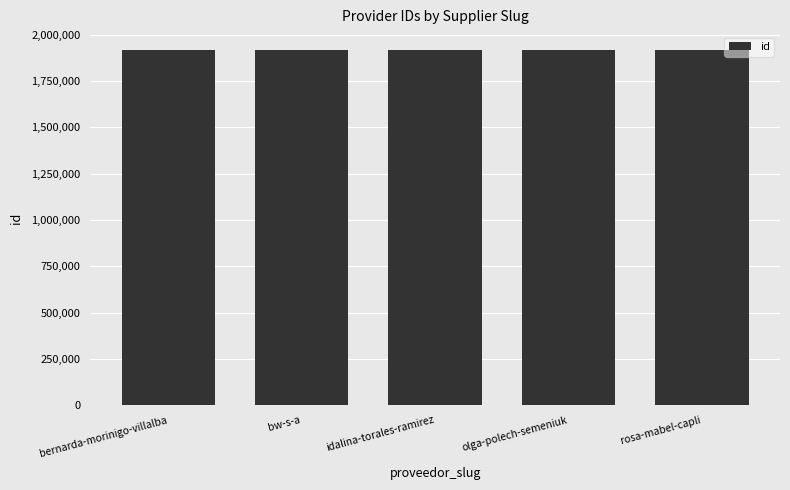

What value does the data have at rosa-mabel-capli?

1918288